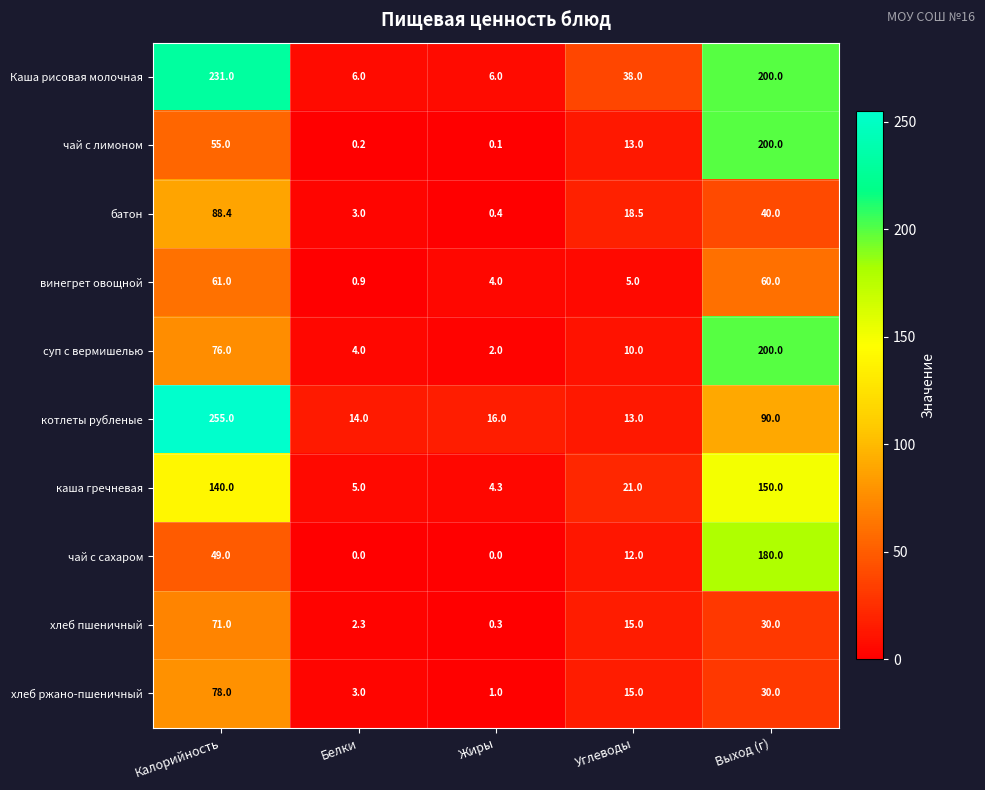

What is the difference between the maximum and minimum values in the каша гречневая series?

145.7